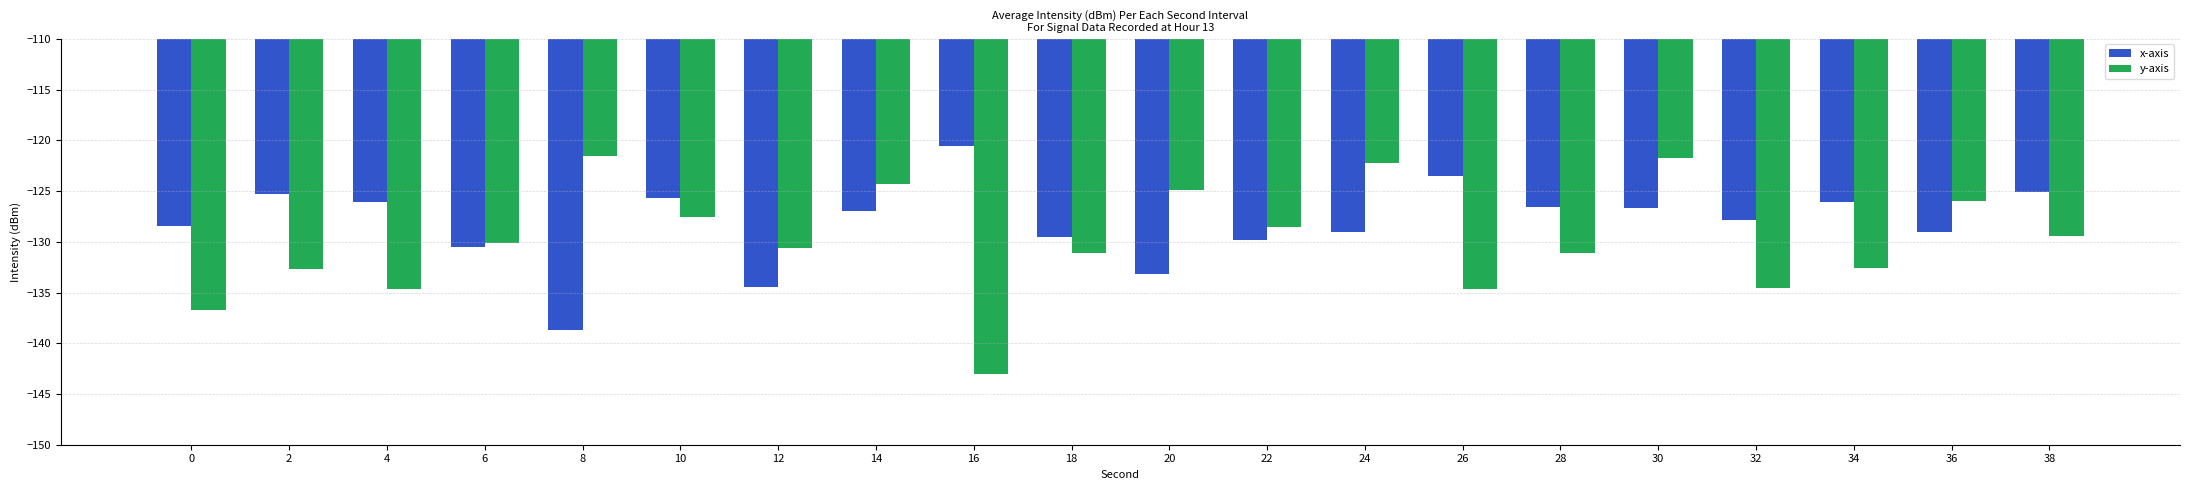

Count the number of data series in this chart.

2